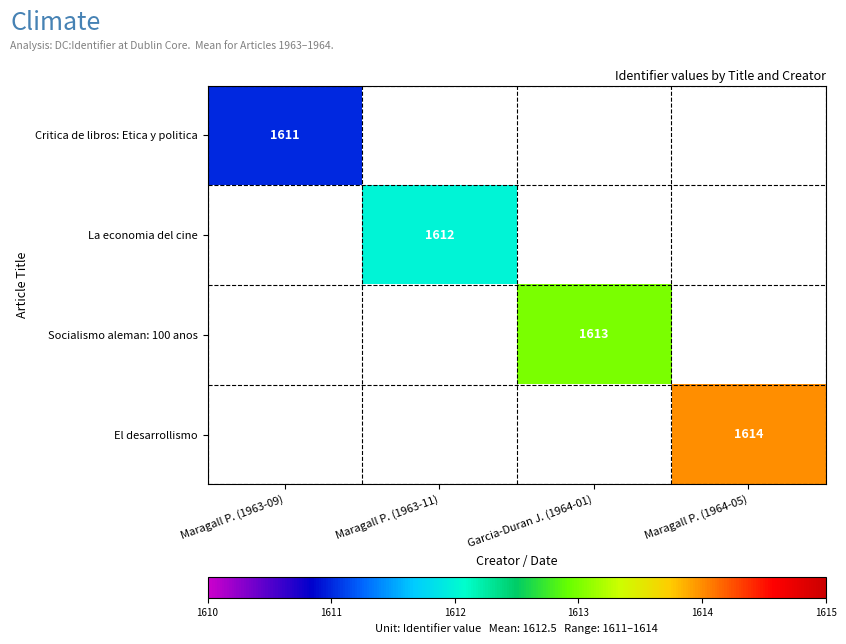

At how many categories does at least one series exceed 834?

4